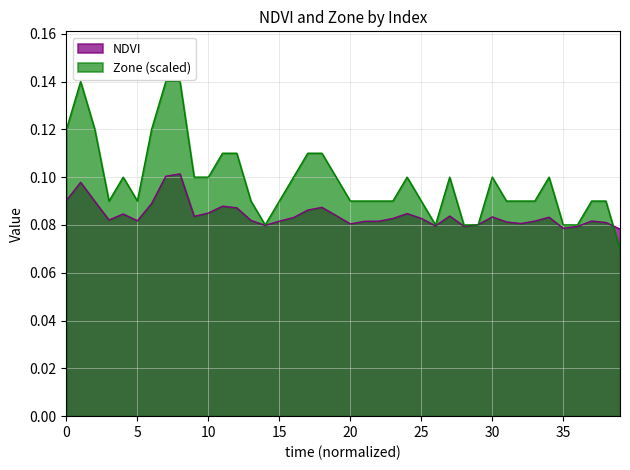

True or false: NDVI and Zone cross at least once.

True